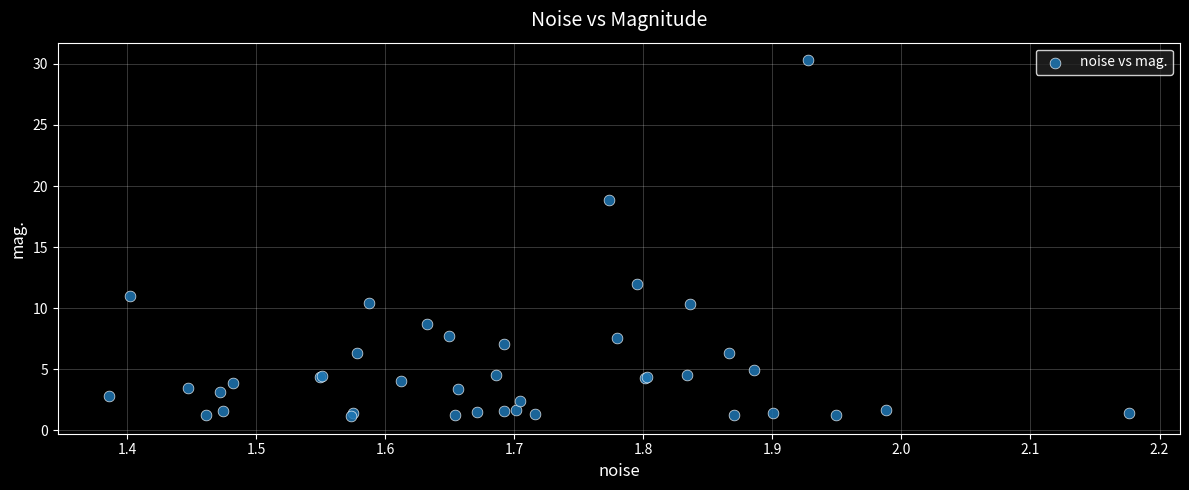

What Y value in the scatter plot is closest to 15?

12.0